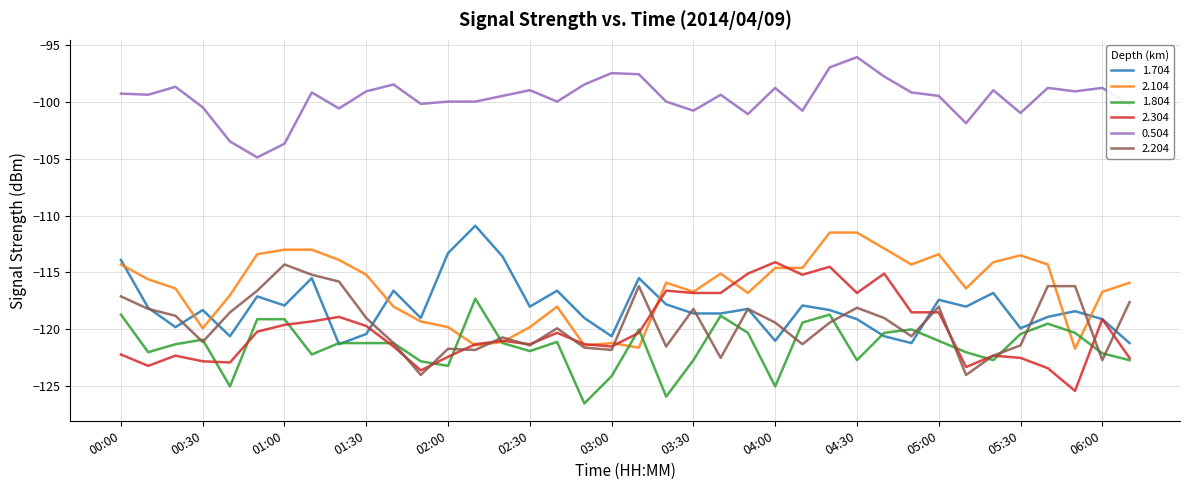

What is the minimum value for 1.704?

-121.3